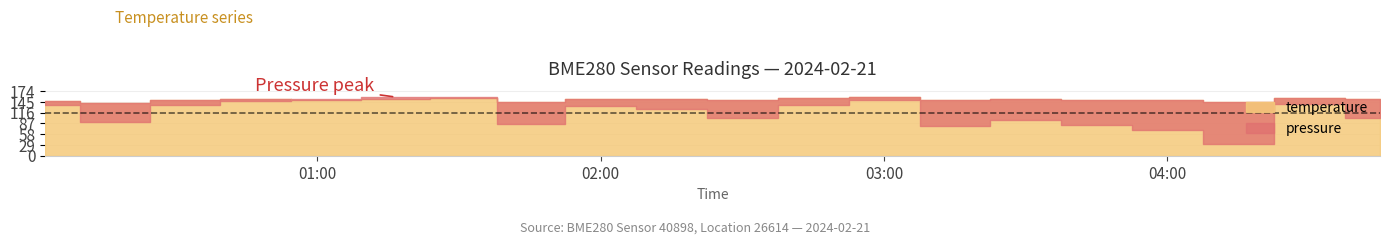

What position from the right is 04:00?

16